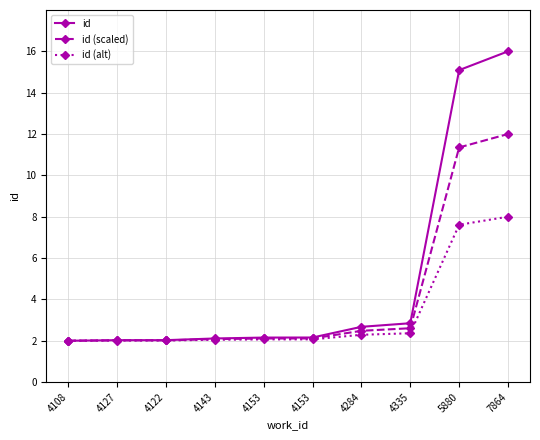

What is the value of the id point at the 2nd from the left?

2.0